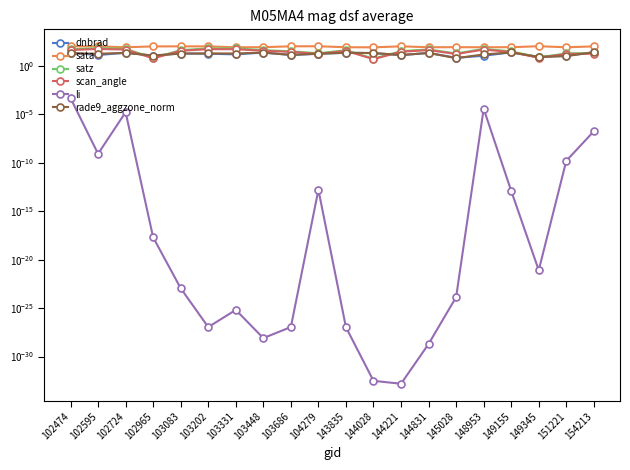

True or false: li has more than 2 interior local peaks.

True